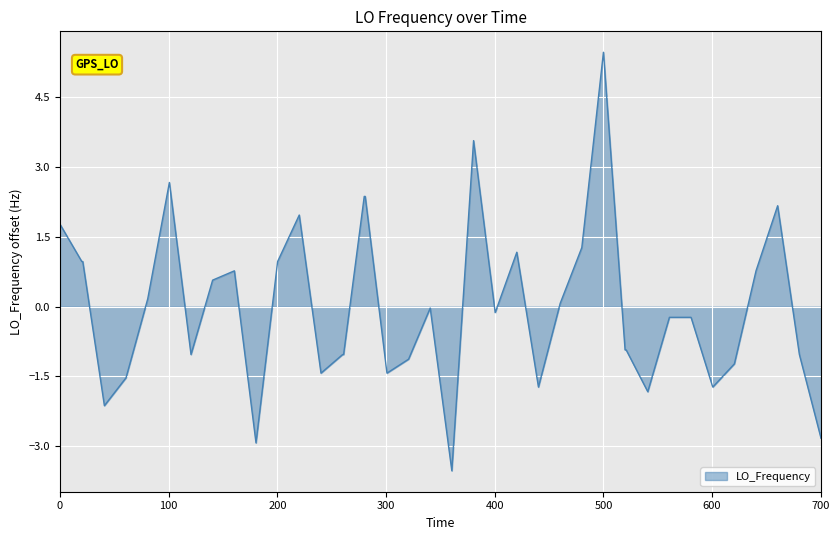

What is the smallest value displayed?

-3.5